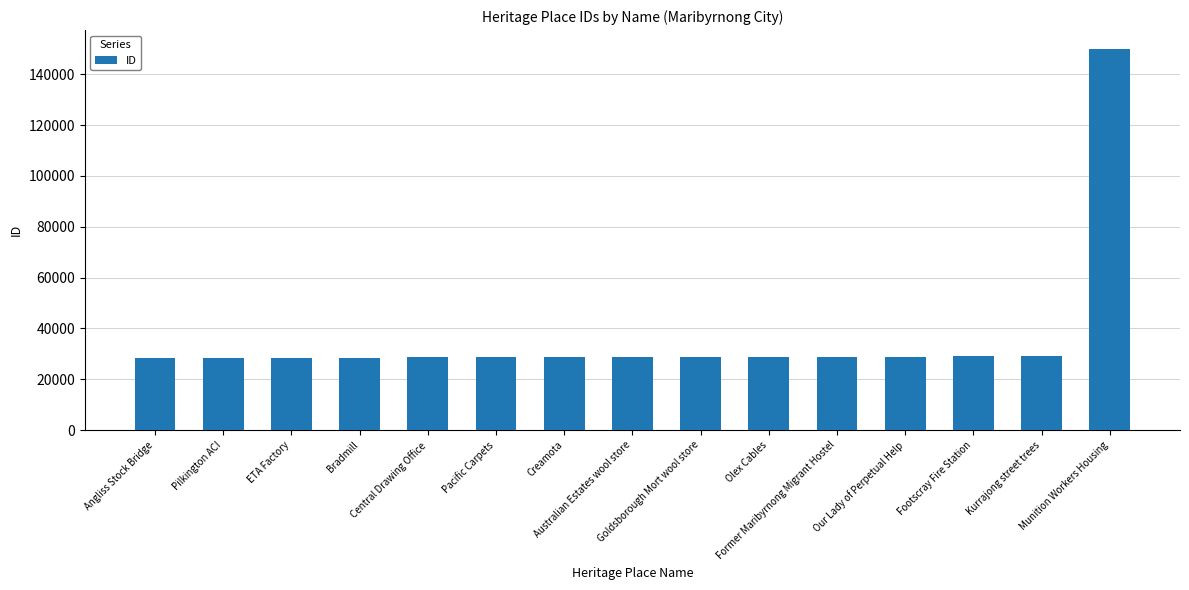

What is the minimum value shown in the chart?

28350